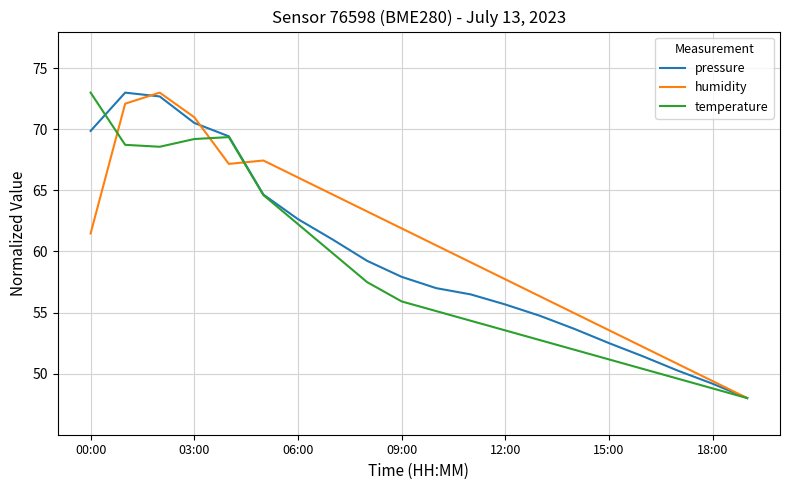

What is the minimum value shown in the chart?

48.0